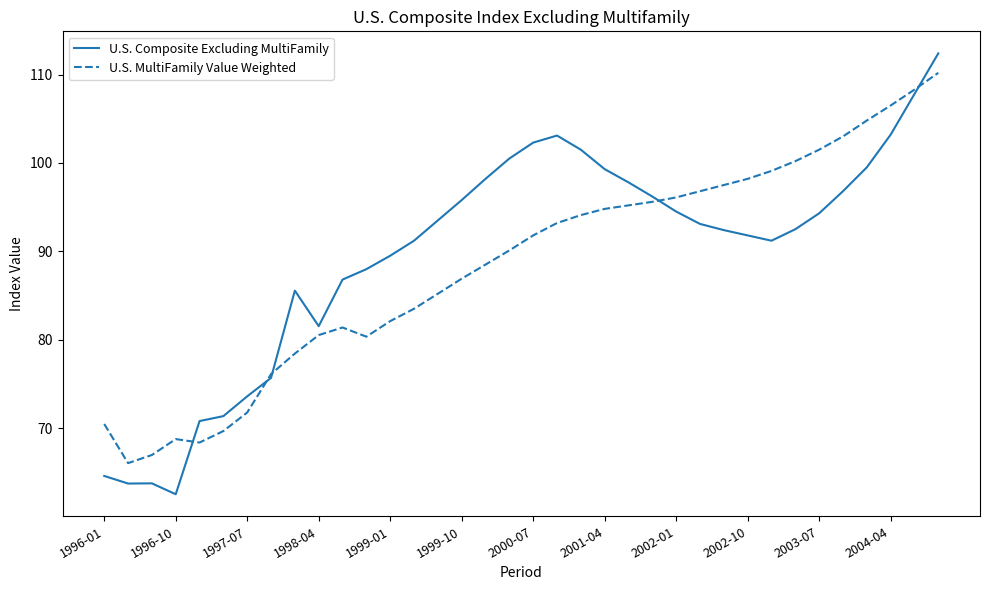

Is this an area chart (filled region under the line)?

No